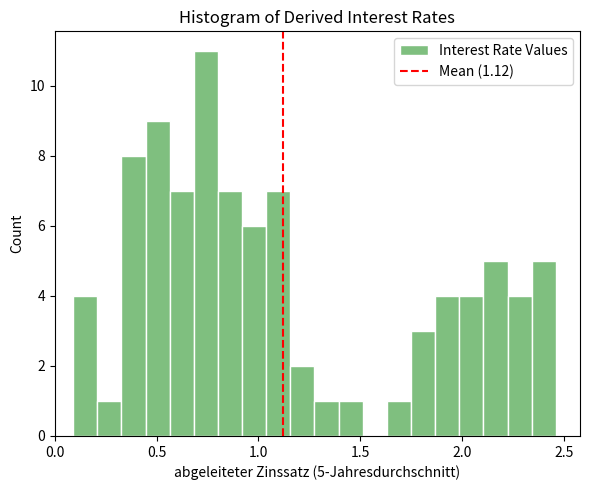

Read against the x-axis, roughly where is the centre of the tallest bar?

0.75